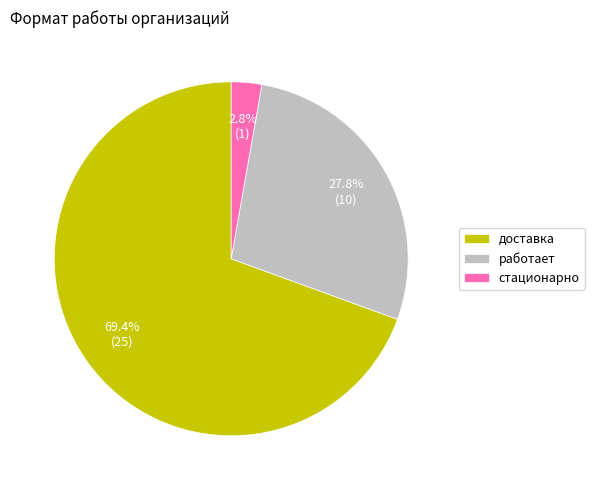

Rank the categories by value from lowest to highest.

стационарно, работает, доставка